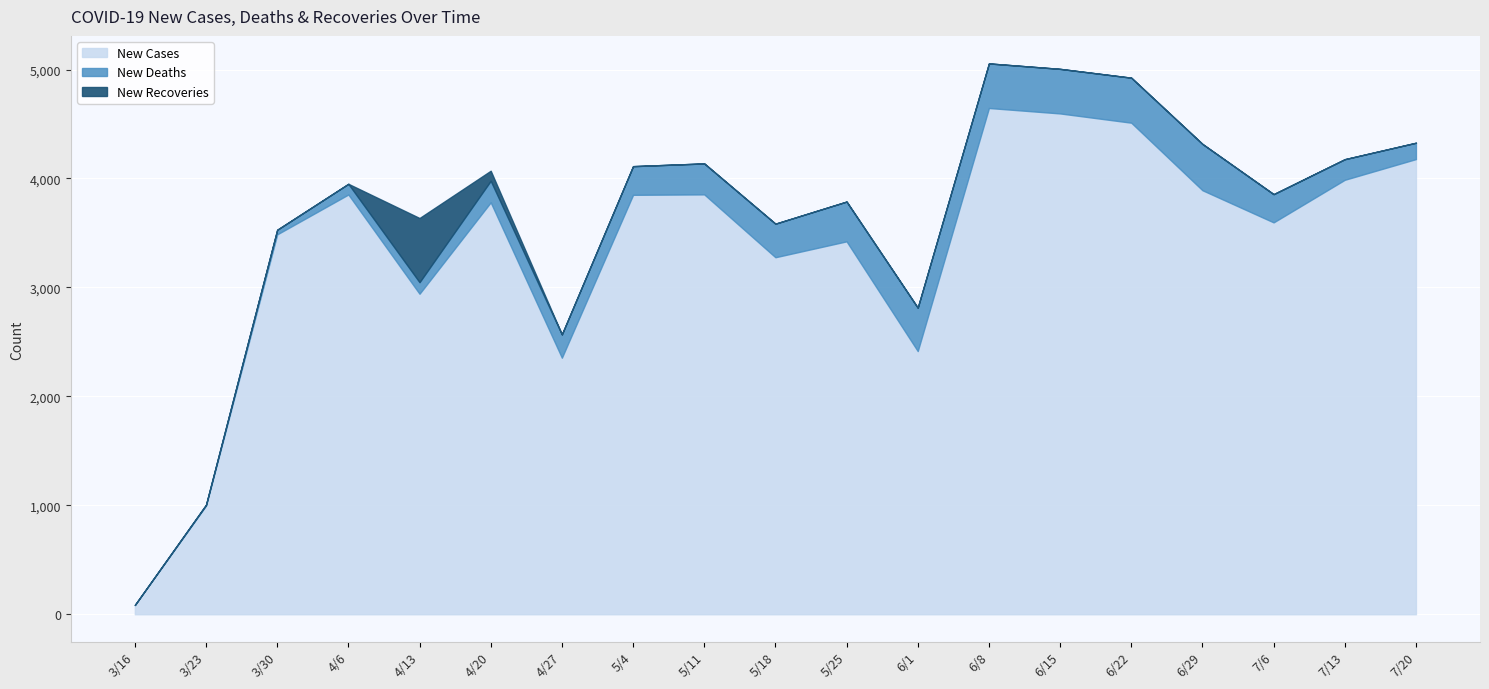

What is the difference between the maximum and minimum values in the New Recoveries series?

589